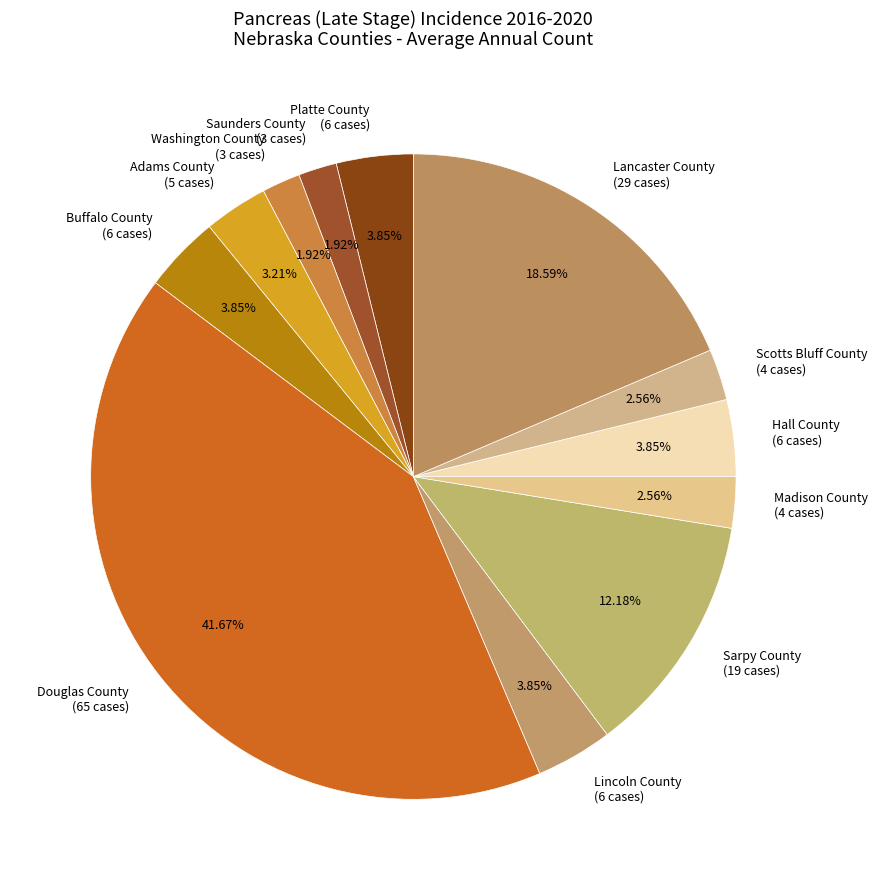

What is the largest slice in the pie chart?

Douglas County